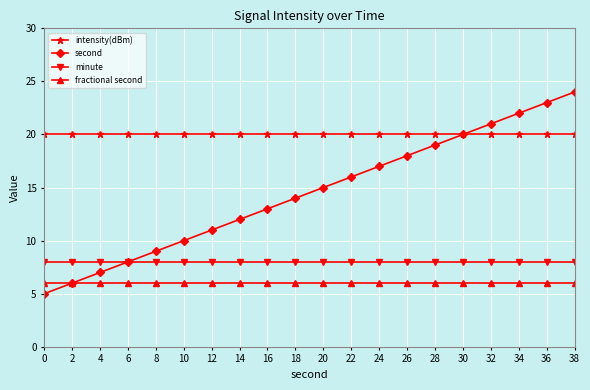

What is the minimum value shown in the chart?

5